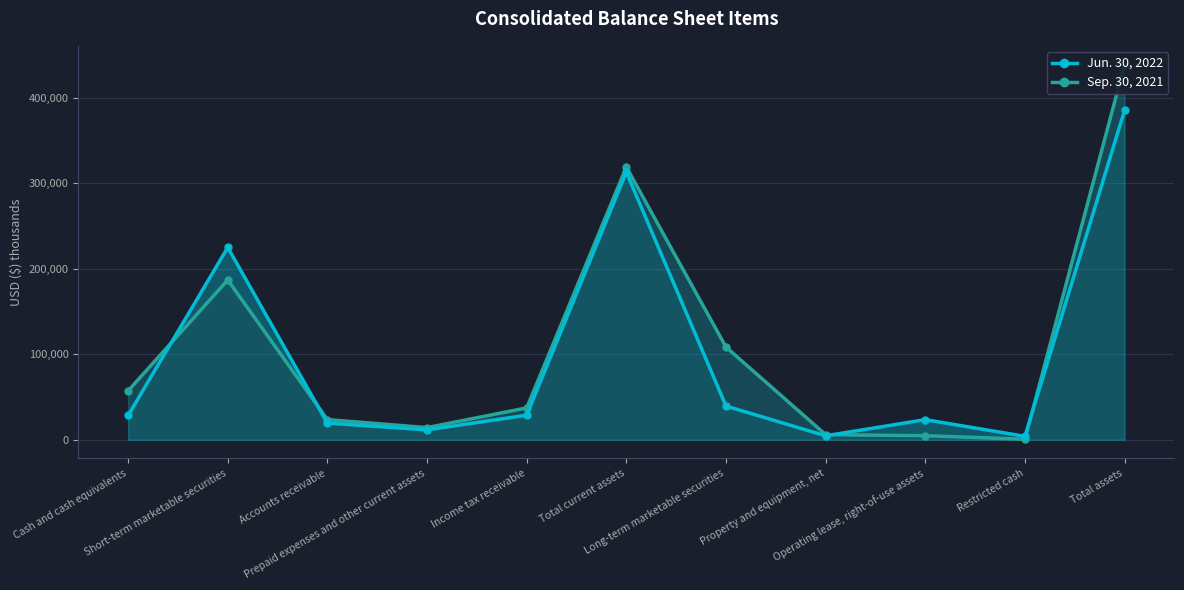

How many values in the Jun. 30, 2022 series are below 28367?

5